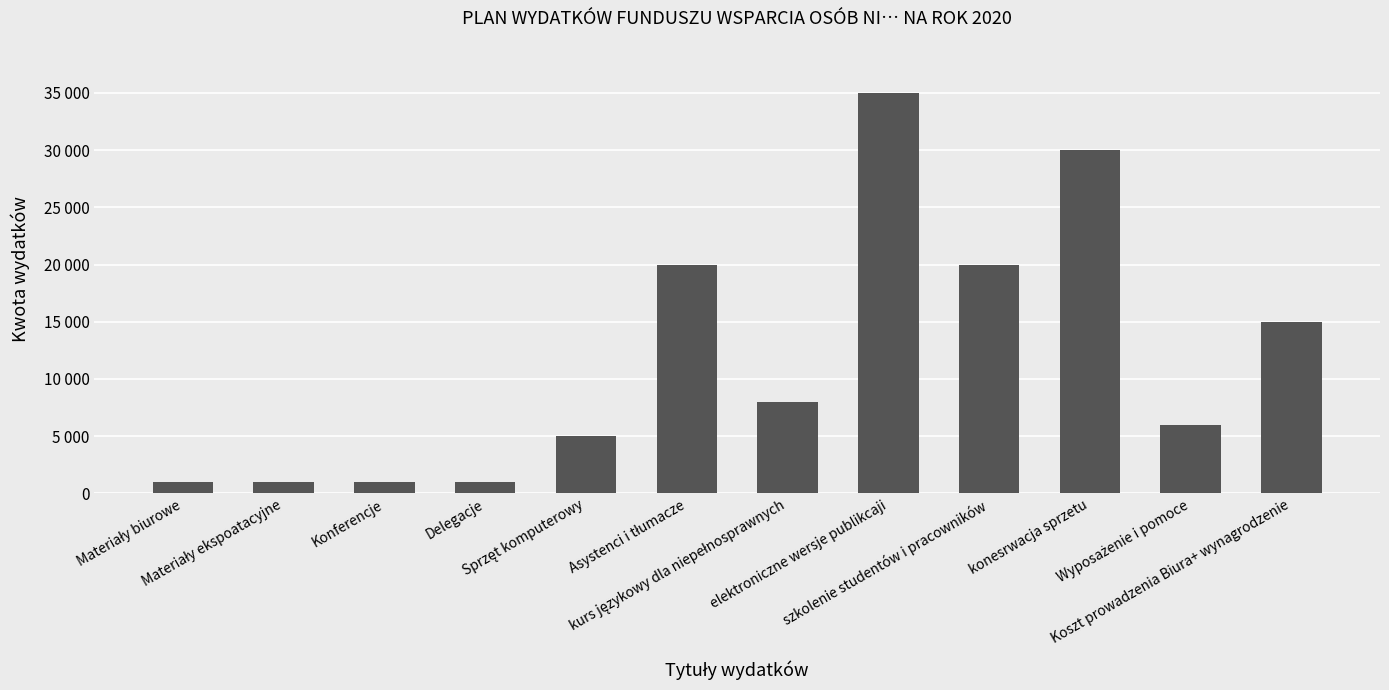

What is the difference between the maximum and minimum values?

34000